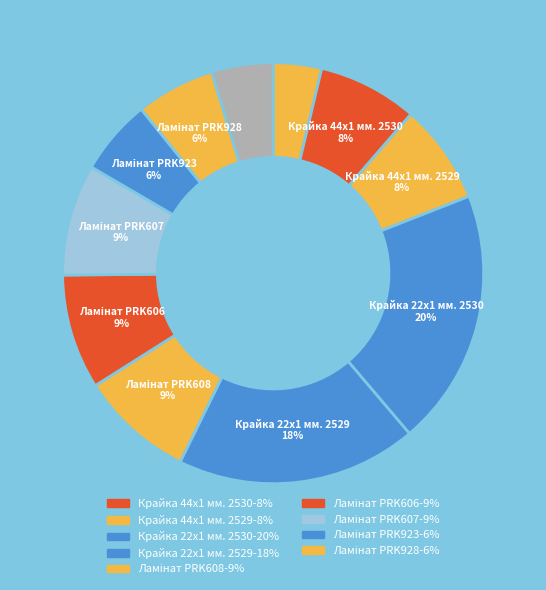

How many slices are in this pie chart?

11